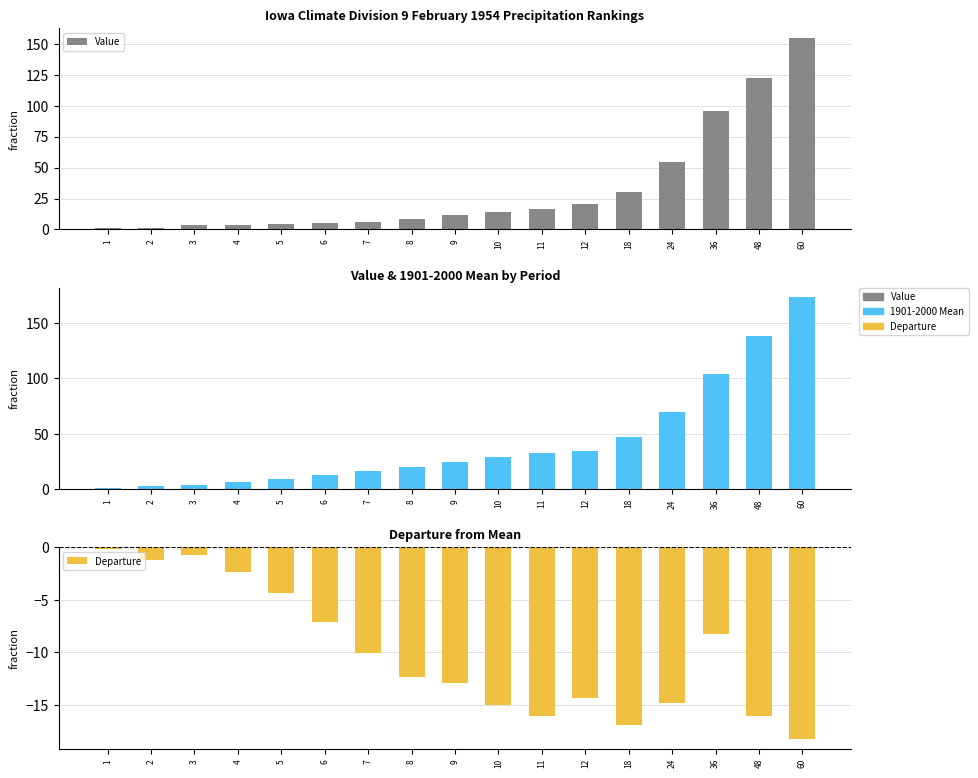

What is the difference between the maximum and second lowest values in the Value series?

153.6